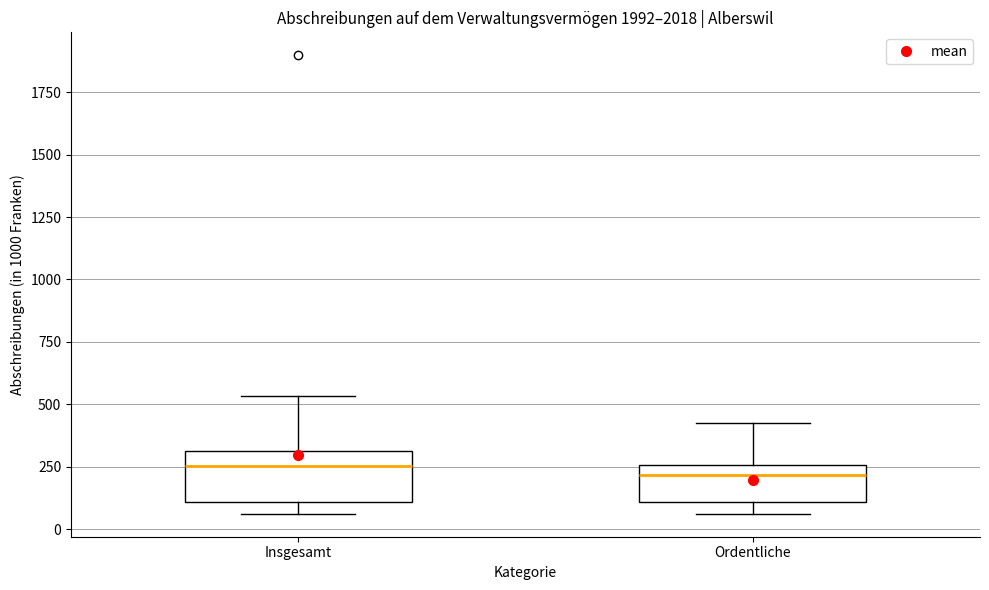

Reading left to right, read every box against the y-axis: the position of its median line, the range the box covers, and the ends of its whiskers. The values are not printed on the chart, so give them approximately, as read against the axis.

Insgesamt: median 250, box 100 to 300, whiskers 50 to 550
Ordentliche: median 200, box 100 to 250, whiskers 50 to 450